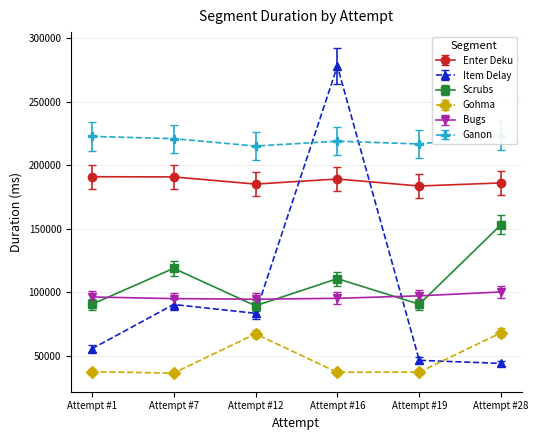

List the series in order of their peak value, lowest first.

Gohma, Bugs, Scrubs, Enter Deku, Ganon, Item Delay